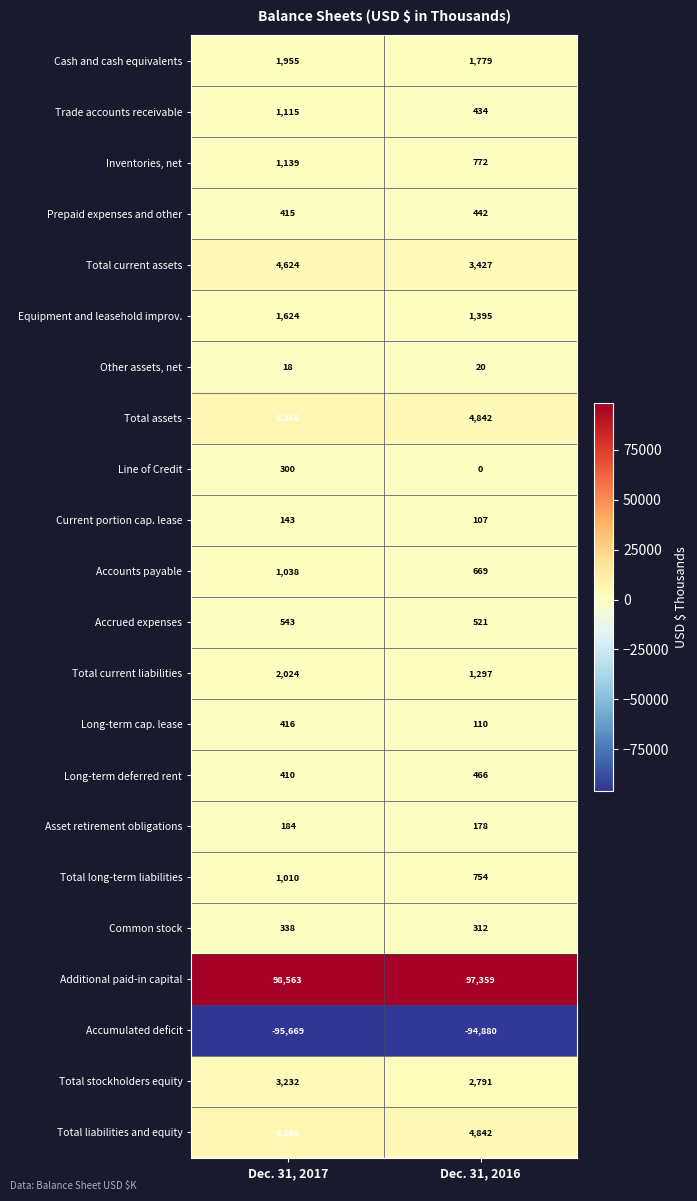

List the labels in order of Long-term deferred rent value, smallest first.

Dec. 31, 2017, Dec. 31, 2016